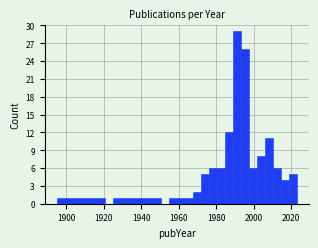

Around what value on the x-axis is the tallest bar? Give the approximate position of its centre, as read against the axis.

1992